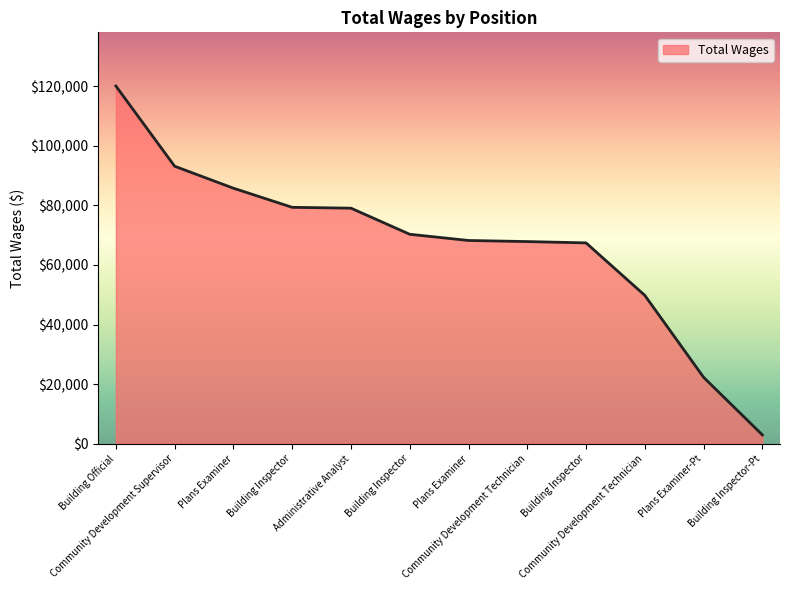

What is the difference between the second highest and minimum values?

90150